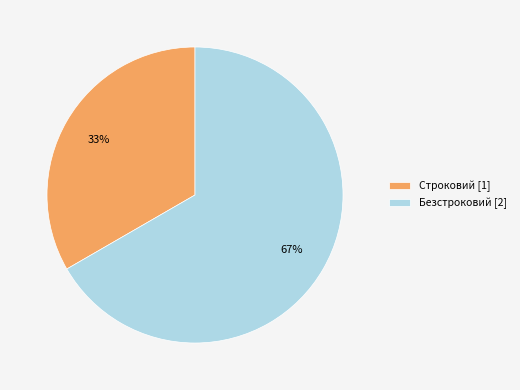

What percentage is the Строковий slice, to the nearest percent?

33%